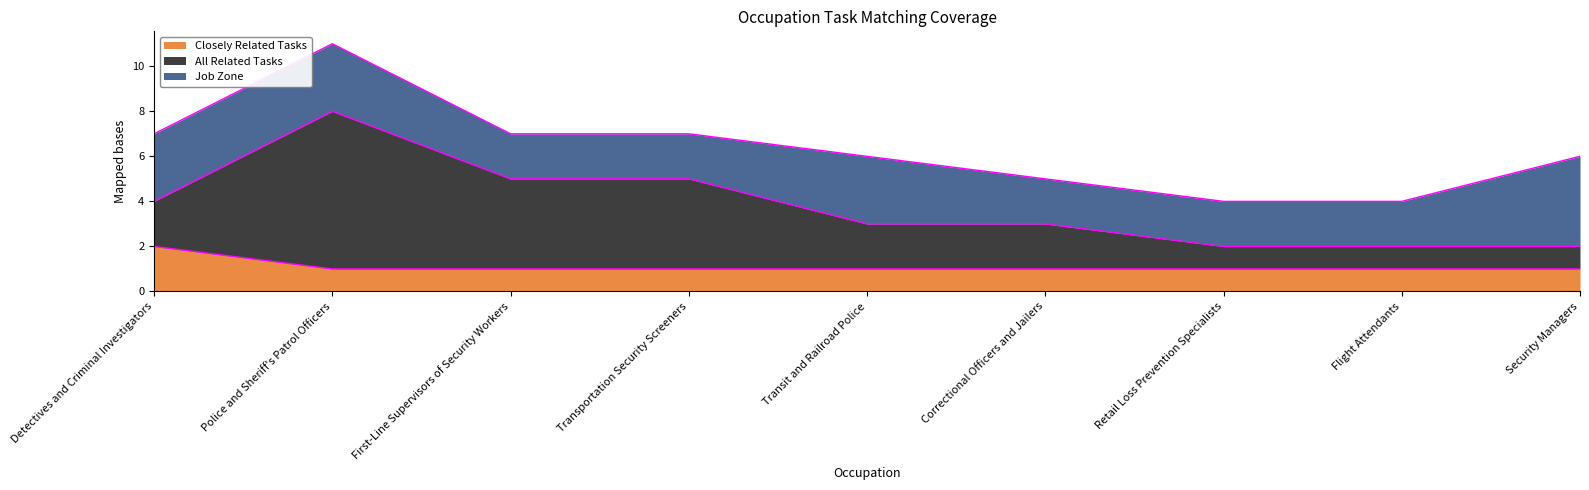

Which has a higher value, Correctional Officers and Jailers or Security Managers?

Correctional Officers and Jailers